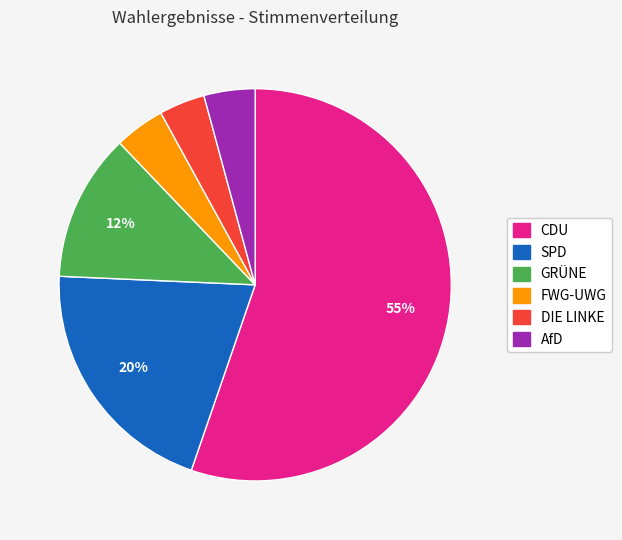

Which slice is the largest?

CDU